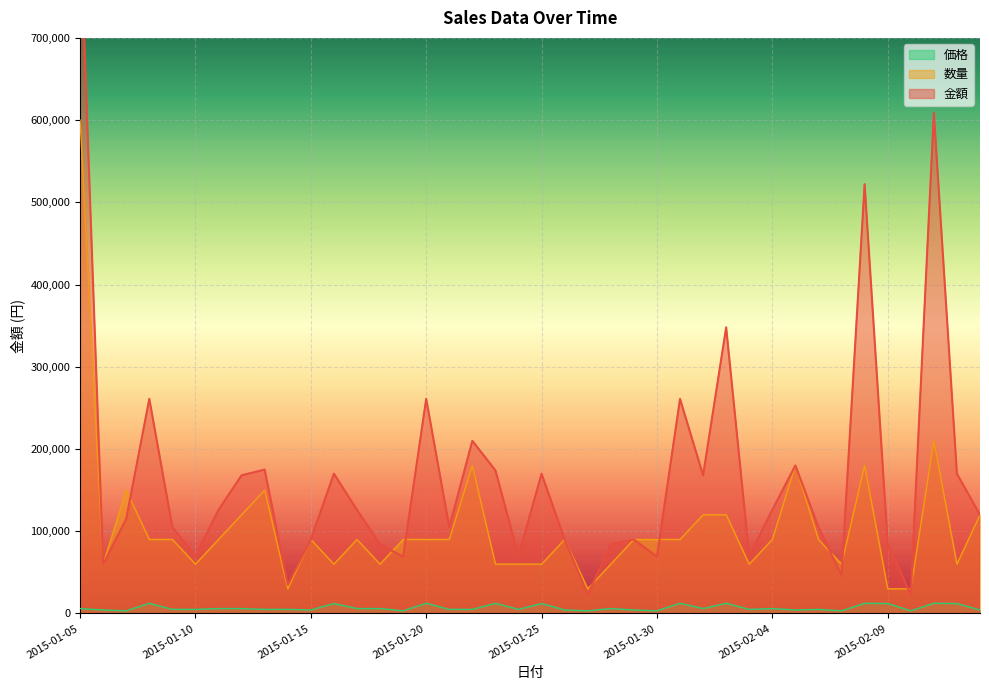

At which category does the chart reach its peak across all series?

2015-01-05